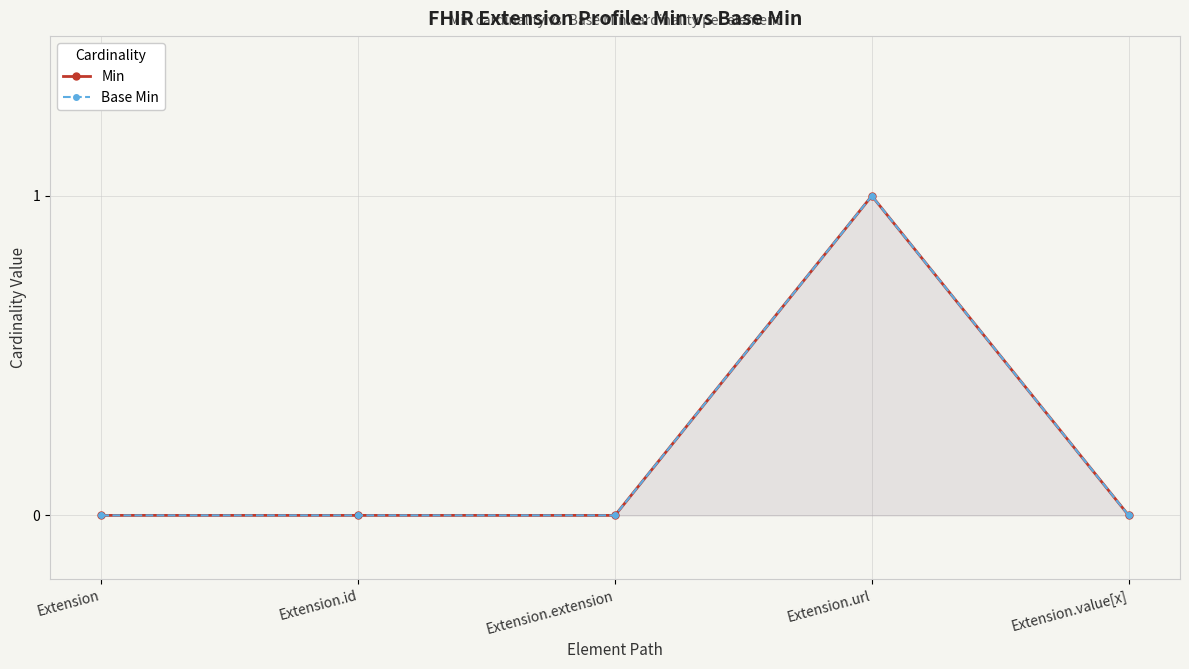

What is the sum of all Base Min values?

1